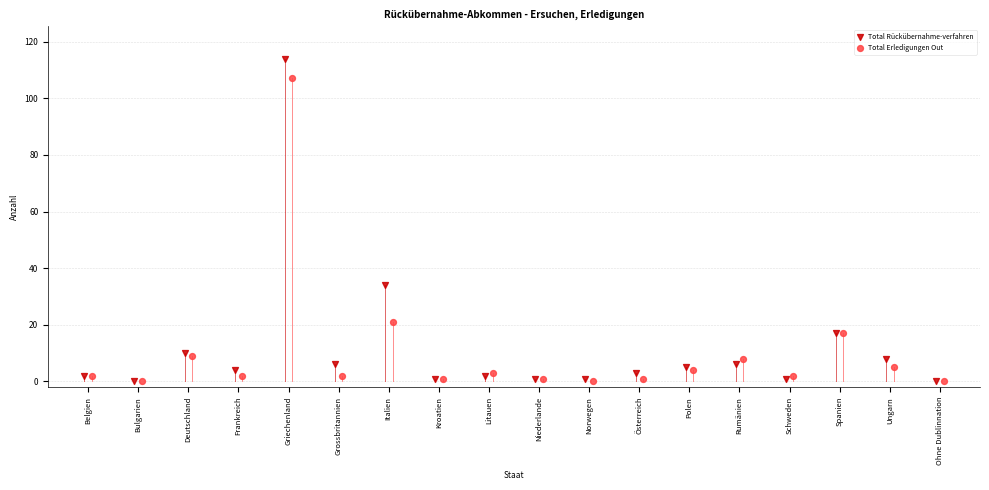

Which series has the largest Y range (max minus min)?

Total Rückübernahme-verfahren